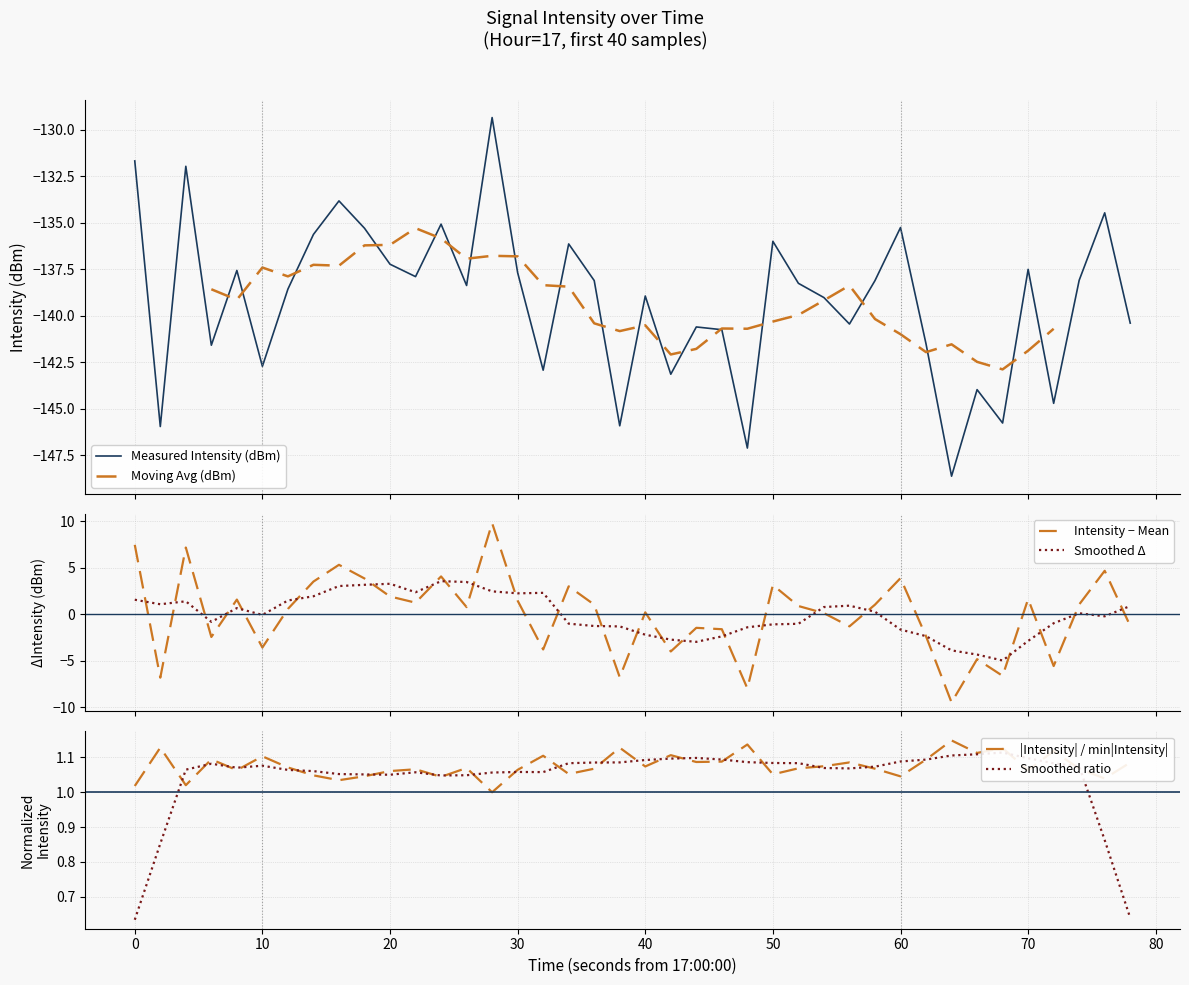

Is it true that |Intensity| / min|Intensity| equals 0.4 at 60?

False